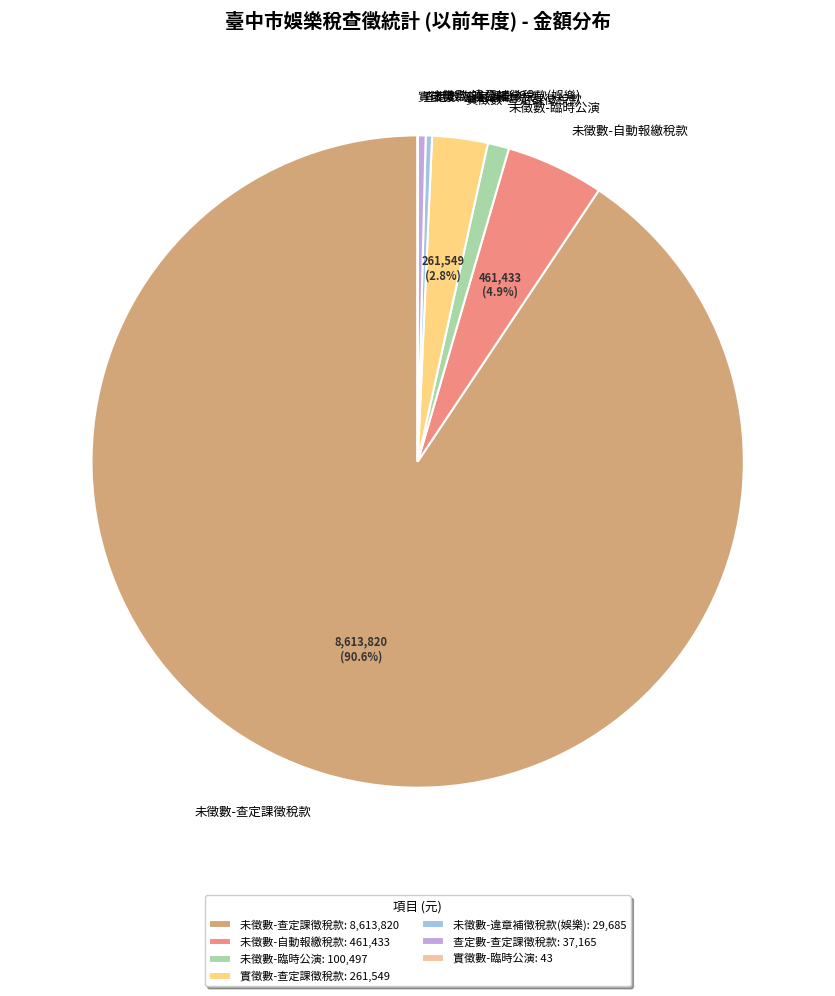

Is the sum of 未徵數-違章補徵稅款(娛樂) and 未徵數-臨時公演 greater than half?

No